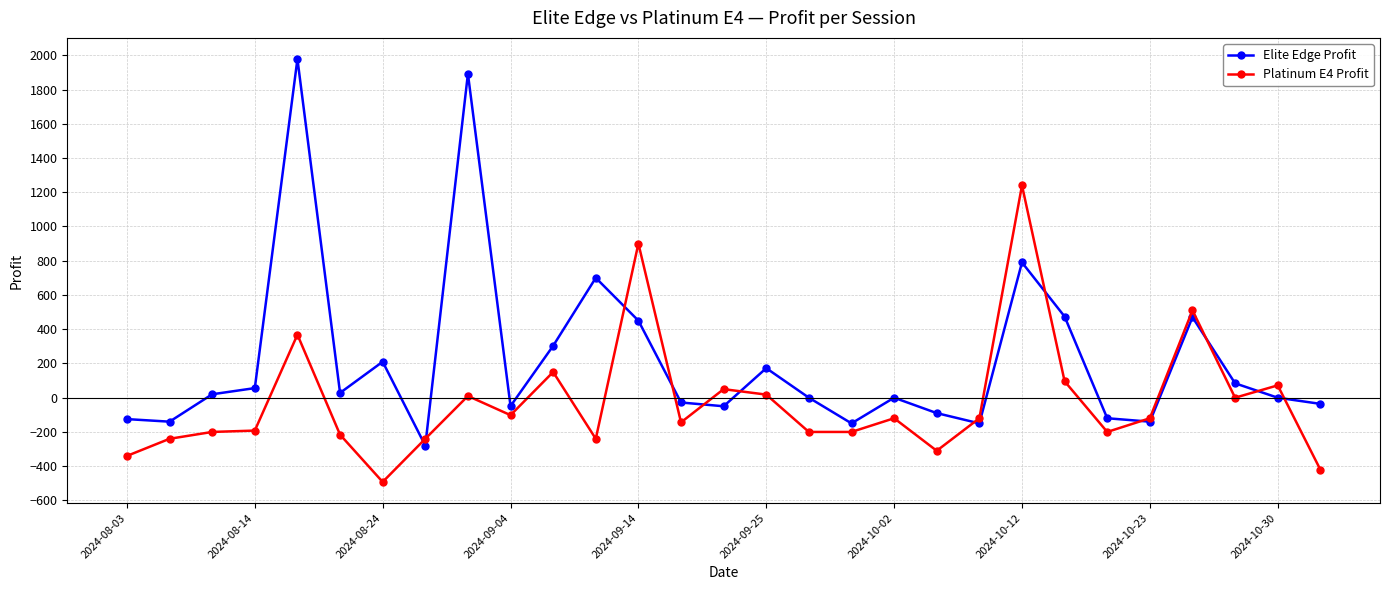

After their last crossing, which series has the higher values: Elite Edge Profit or Platinum E4 Profit?

Elite Edge Profit